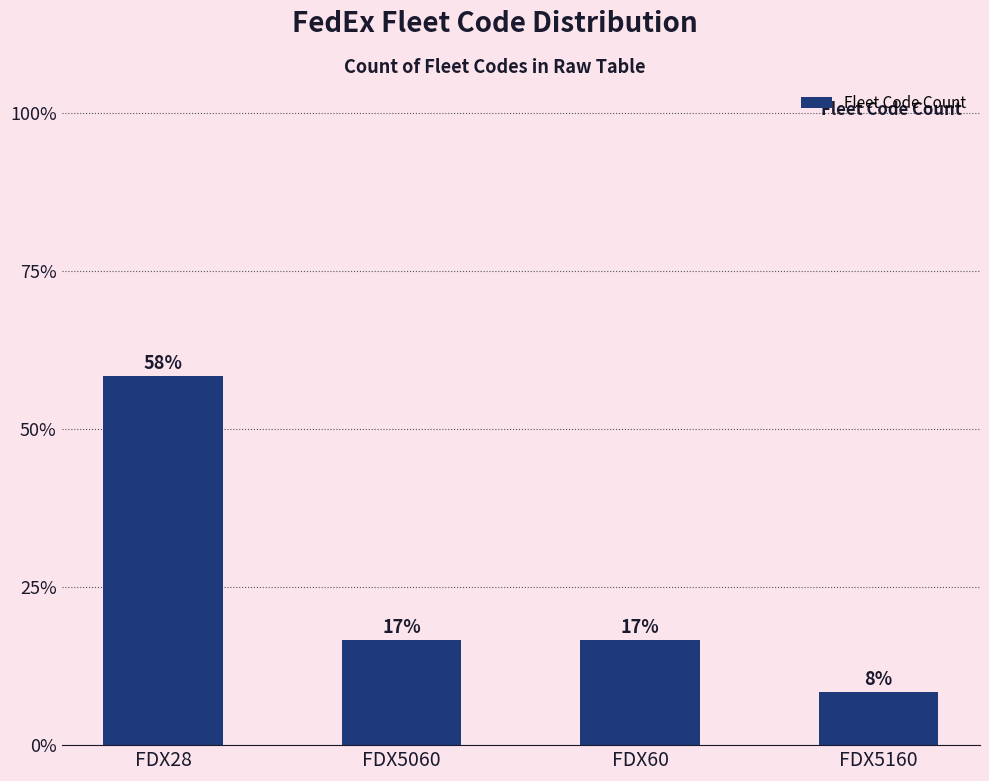

Reading right to left, transcribe all the data shown in this chart.

FDX5160=0.1	FDX60=0.2	FDX5060=0.2	FDX28=0.6